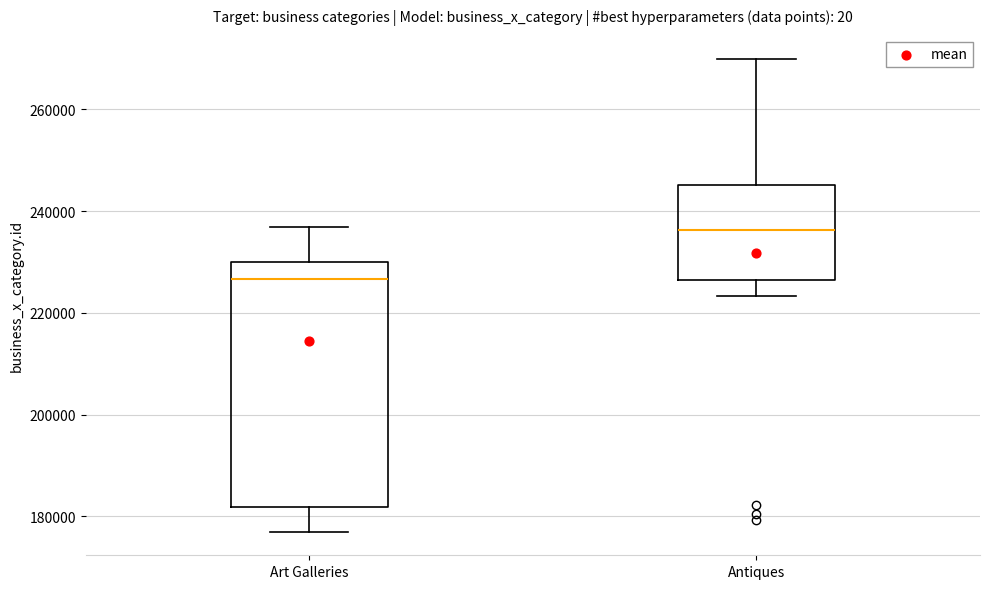

Comparing the boxes themselves (not the whiskers), which one is the tallest?

Art Galleries